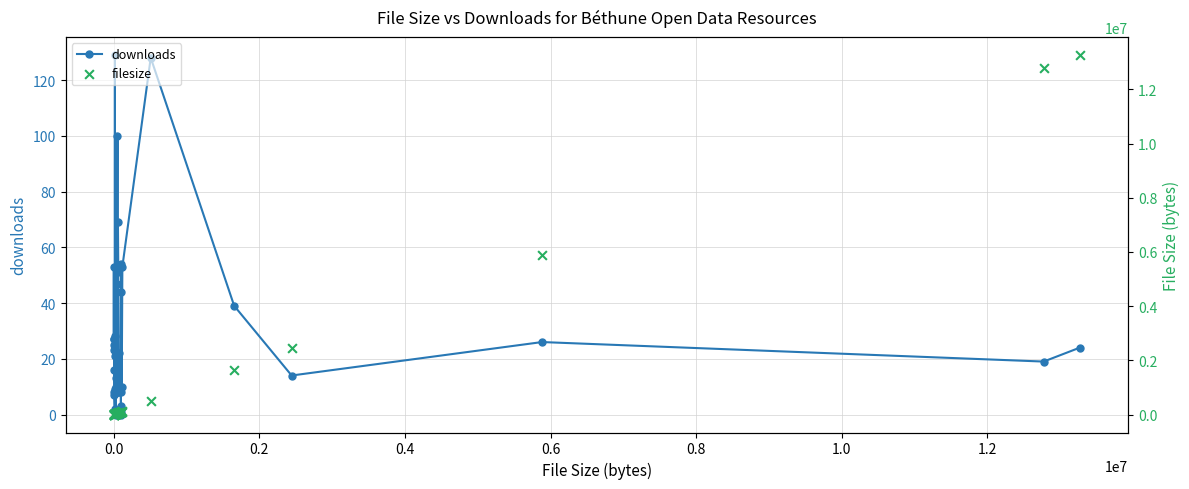

Is the value of filesize at 32 greater than the value of downloads at 0.6?

Yes